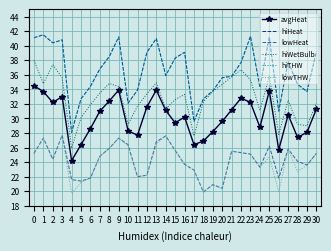

Reading left to right, extract all data points from this chart.

avgHeat: 34.5	33.7	32.2	33.0	24.2	26.4	28.6	31.0	32.4	33.9	28.3	27.7	31.6	33.9	31.1	29.4	30.2	26.4	26.9	28.2	29.6	31.2	32.8	32.2	28.8	33.8	25.7	30.5	27.4	28.1	31.3
hiHeat: 41.1	41.5	40.4	40.8	28.1	32.7	34.4	36.8	38.5	41.2	32.1	33.9	39.1	41.0	35.9	38.3	39.1	29.6	32.7	33.8	35.6	35.8	37.7	41.3	34.3	41.2	31.0	37.8	34.7	33.7	39.2
lowHeat: 25.2	27.3	24.4	27.7	21.6	21.4	21.8	24.8	25.9	27.3	26.4	22.0	22.2	26.8	27.6	25.6	23.7	22.9	19.9	20.9	20.4	25.5	25.3	25.1	23.3	26.2	21.8	25.8	24.1	23.6	25.2
hiWetBulb: 38.0	34.8	37.4	35.6	25.9	30.1	31.9	33.5	34.8	34.4	29.2	31.7	33.4	34.9	31.3	32.6	33.3	27.6	32.3	33.7	34.7	35.7	36.7	35.3	31.1	35.8	27.8	32.5	29.2	29.0	32.1
hiTHW: 41.1	41.5	40.4	40.8	28.1	32.7	34.4	36.8	38.5	41.2	32.1	33.9	39.1	41.0	35.9	38.3	39.1	29.6	32.7	33.8	35.6	35.8	37.7	41.3	34.3	41.2	31.0	37.8	34.7	33.7	39.2
lowTHW: 25.2	27.3	24.4	27.7	19.7	21.2	21.8	24.8	25.9	27.3	26.2	22.0	22.2	26.5	27.6	25.6	23.7	22.9	19.9	20.9	20.4	25.5	25.3	25.1	23.3	24.7	19.9	25.8	22.7	23.6	25.2